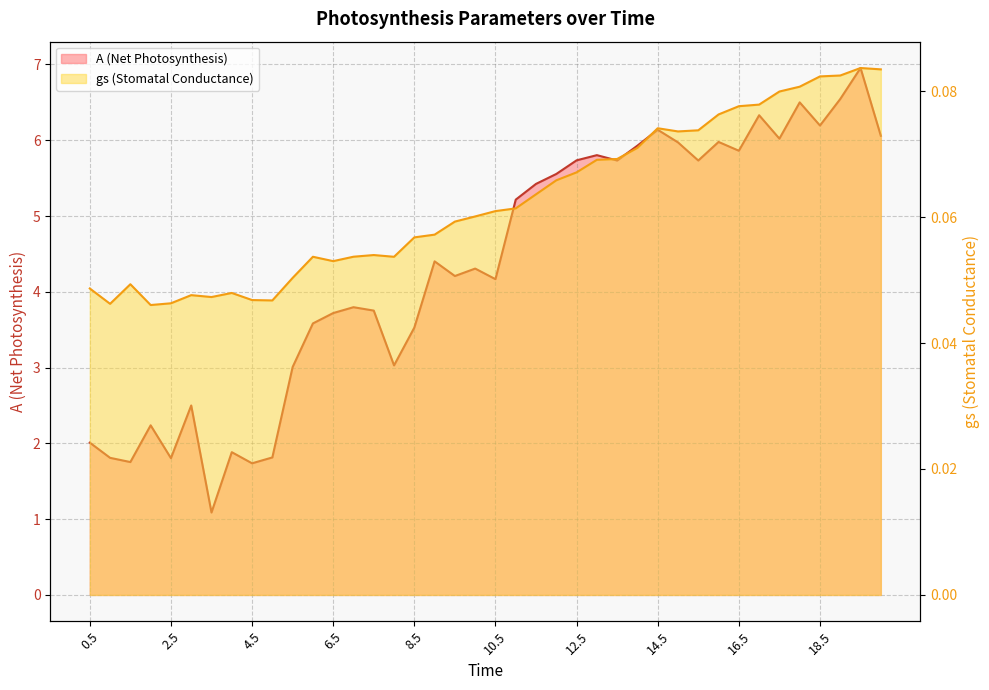

What is the spread (max minus min) of values at 19.5?

6.9